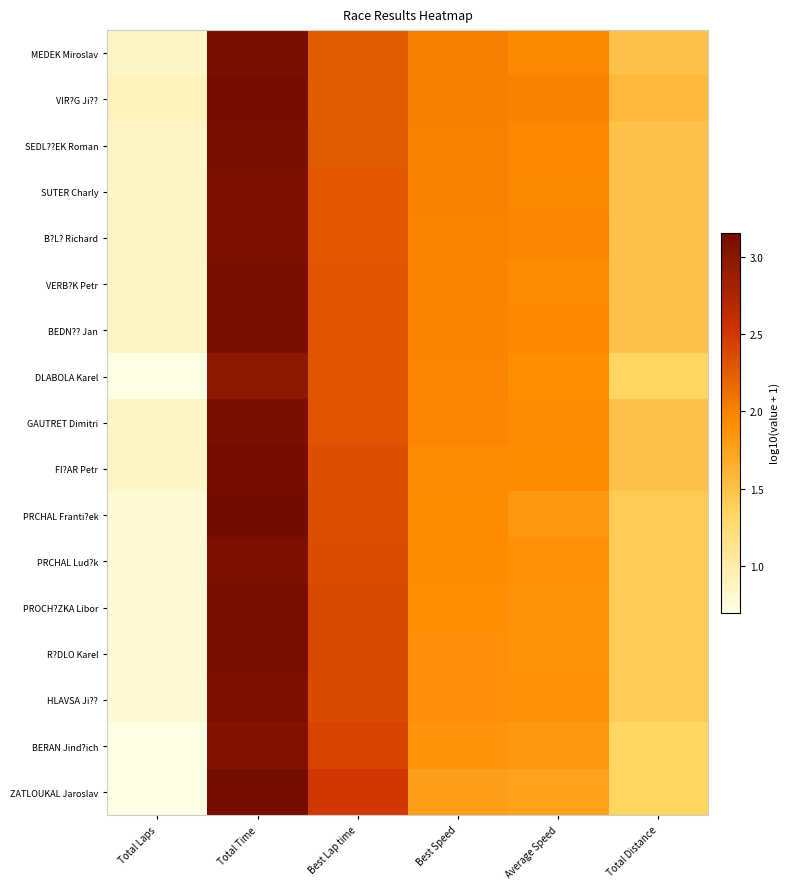

Reading left to right, transcribe all the data shown in this chart.

MEDEK Miroslav: Total Laps=0.8	Total Time=3.1	Best Lap time=2.3	Best Speed=2.0	Average Speed=2.0	Total Distance=1.5
VIR?G Ji??: Total Laps=0.9	Total Time=3.1	Best Lap time=2.3	Best Speed=2.0	Average Speed=2.0	Total Distance=1.6
SEDL??EK Roman: Total Laps=0.8	Total Time=3.1	Best Lap time=2.3	Best Speed=2.0	Average Speed=1.9	Total Distance=1.5
SUTER Charly: Total Laps=0.8	Total Time=3.1	Best Lap time=2.3	Best Speed=2.0	Average Speed=2.0	Total Distance=1.5
B?L? Richard: Total Laps=0.8	Total Time=3.1	Best Lap time=2.3	Best Speed=2.0	Average Speed=2.0	Total Distance=1.5
VERB?K Petr: Total Laps=0.8	Total Time=3.1	Best Lap time=2.3	Best Speed=2.0	Average Speed=1.9	Total Distance=1.5
BEDN?? Jan: Total Laps=0.8	Total Time=3.1	Best Lap time=2.3	Best Speed=2.0	Average Speed=2.0	Total Distance=1.5
DLABOLA Karel: Total Laps=0.7	Total Time=3.0	Best Lap time=2.3	Best Speed=2.0	Average Speed=1.9	Total Distance=1.3
GAUTRET Dimitri: Total Laps=0.8	Total Time=3.1	Best Lap time=2.3	Best Speed=2.0	Average Speed=1.9	Total Distance=1.5
FI?AR Petr: Total Laps=0.8	Total Time=3.1	Best Lap time=2.3	Best Speed=1.9	Average Speed=1.9	Total Distance=1.5
PRCHAL Franti?ek: Total Laps=0.8	Total Time=3.2	Best Lap time=2.3	Best Speed=1.9	Average Speed=1.8	Total Distance=1.4
PRCHAL Lud?k: Total Laps=0.8	Total Time=3.1	Best Lap time=2.3	Best Speed=1.9	Average Speed=1.9	Total Distance=1.4
PROCH?ZKA Libor: Total Laps=0.8	Total Time=3.1	Best Lap time=2.4	Best Speed=1.9	Average Speed=1.9	Total Distance=1.4
R?DLO Karel: Total Laps=0.8	Total Time=3.1	Best Lap time=2.4	Best Speed=1.9	Average Speed=1.9	Total Distance=1.4
HLAVSA Ji??: Total Laps=0.8	Total Time=3.1	Best Lap time=2.4	Best Speed=1.9	Average Speed=1.9	Total Distance=1.4
BERAN Jind?ich: Total Laps=0.7	Total Time=3.0	Best Lap time=2.4	Best Speed=1.9	Average Speed=1.8	Total Distance=1.3
ZATLOUKAL Jaroslav: Total Laps=0.7	Total Time=3.1	Best Lap time=2.5	Best Speed=1.8	Average Speed=1.8	Total Distance=1.3